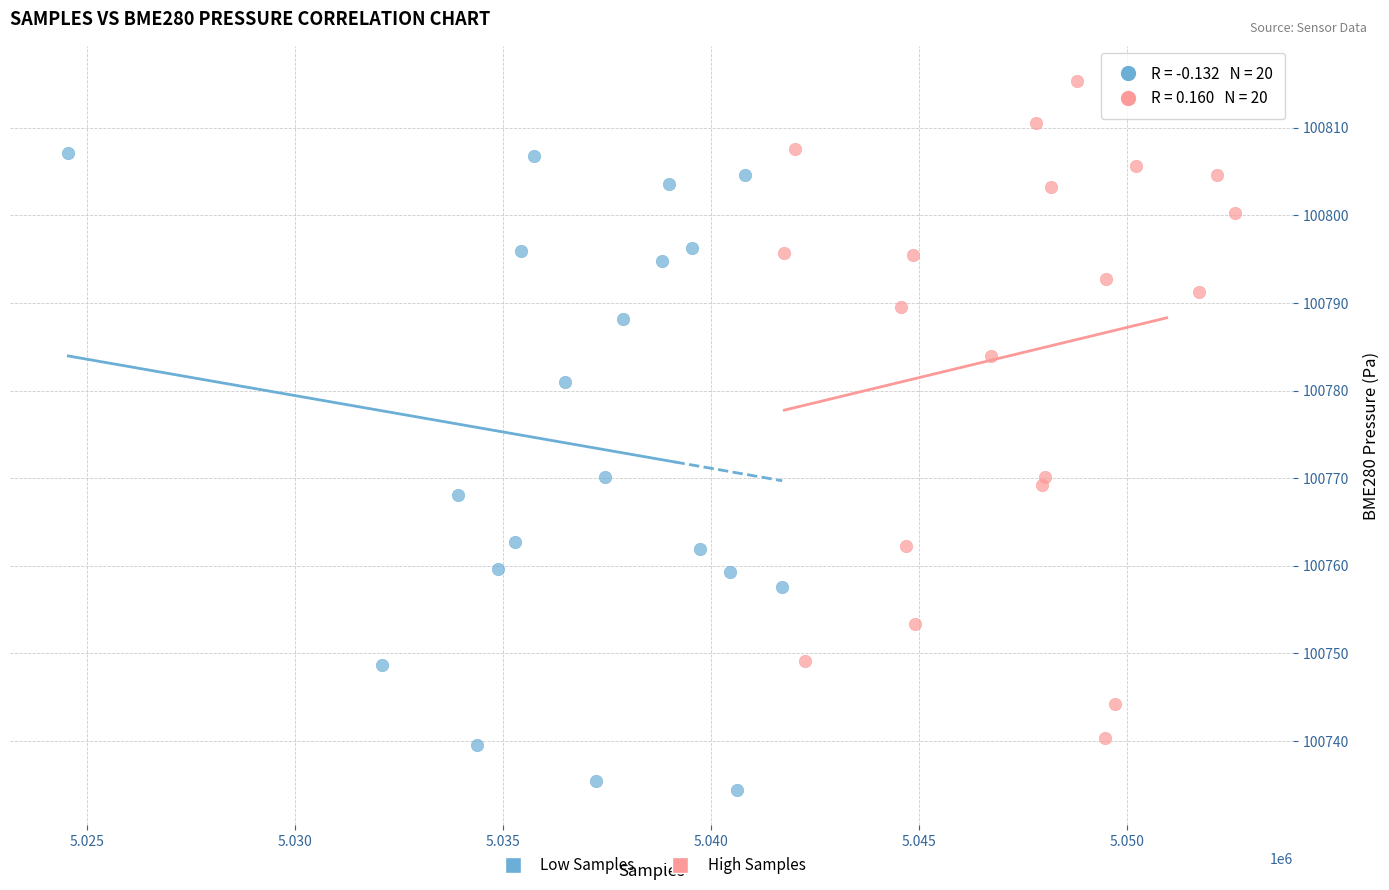

Which series reaches the minimum Y coordinate?

Low Samples